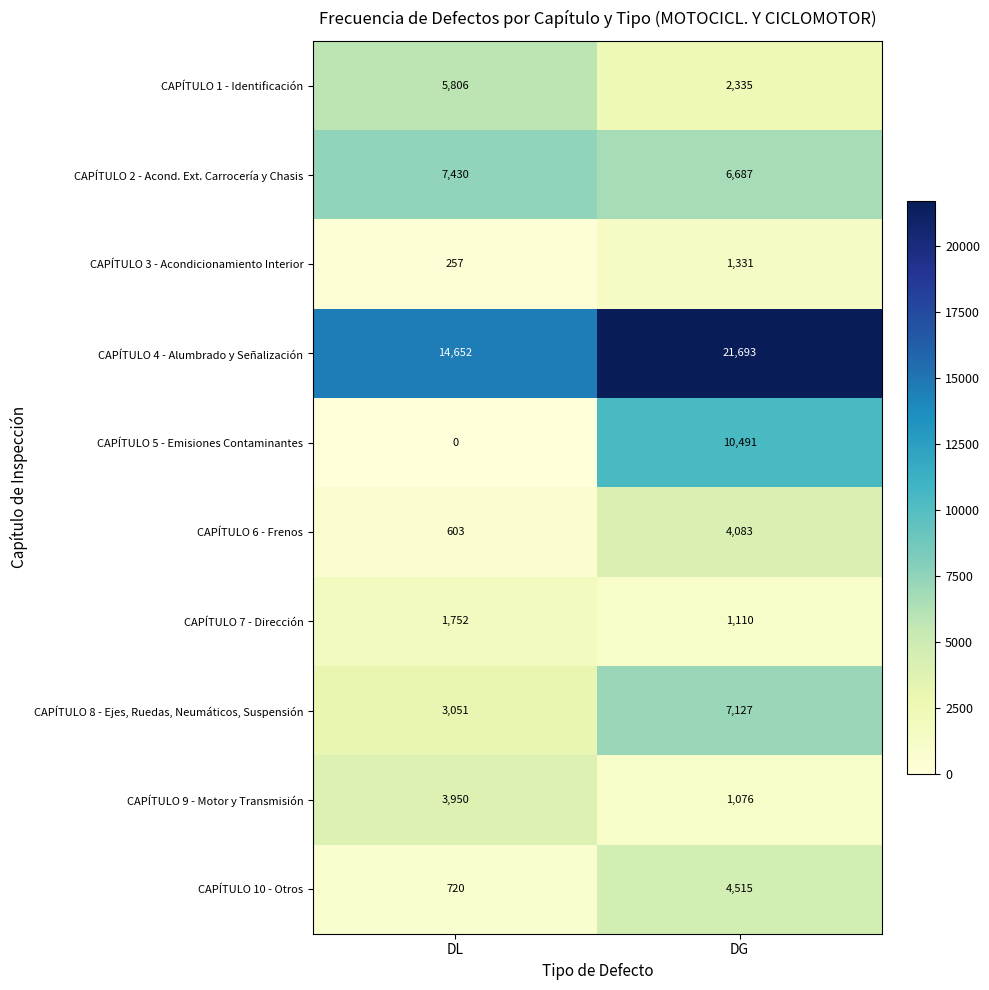

At which label is CAPÍTULO 4 - Alumbrado y Señalización closest to 18172?

DL